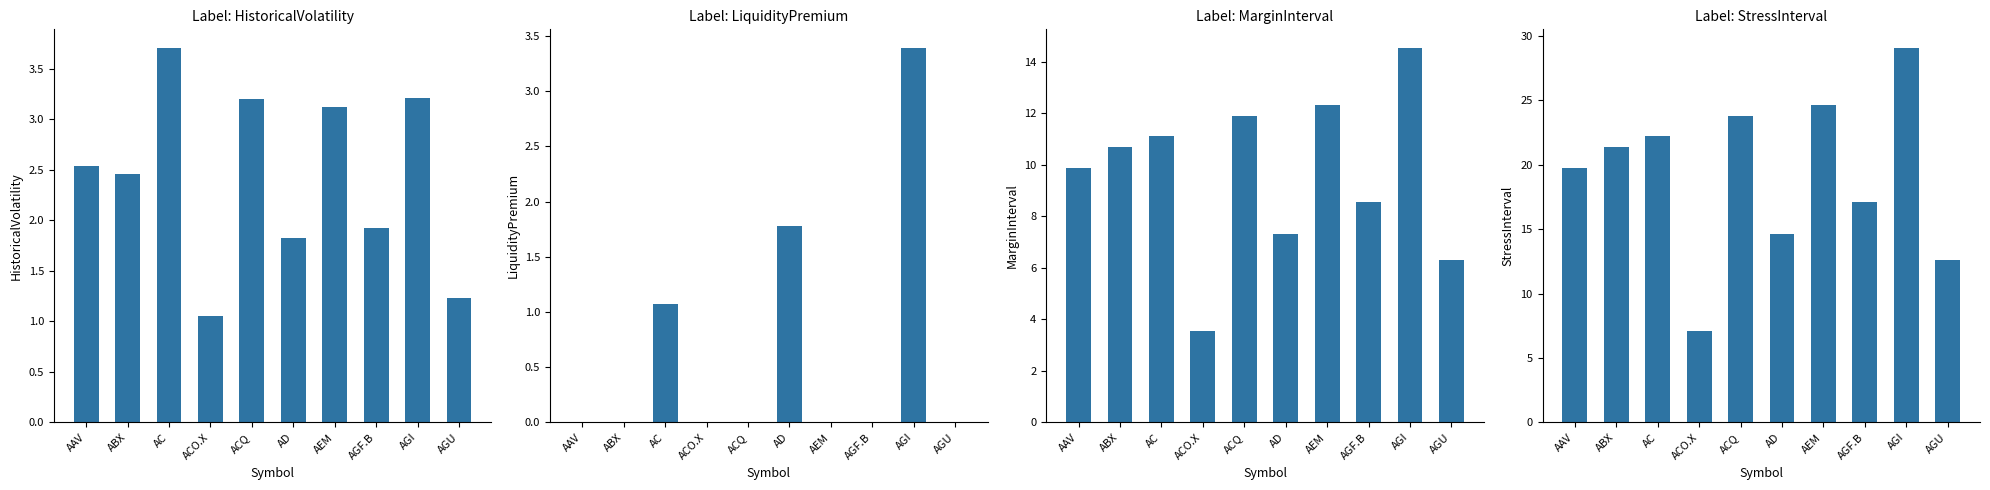

What is the difference between the second highest and minimum values in the MarginInterval series?

8.8